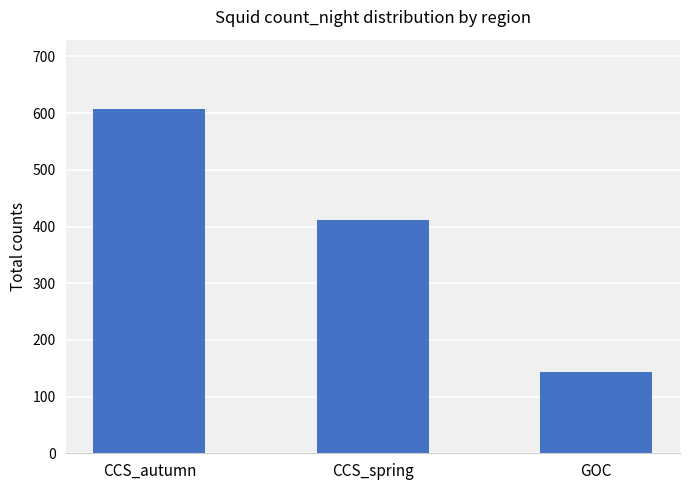

Are the bars horizontal?

No